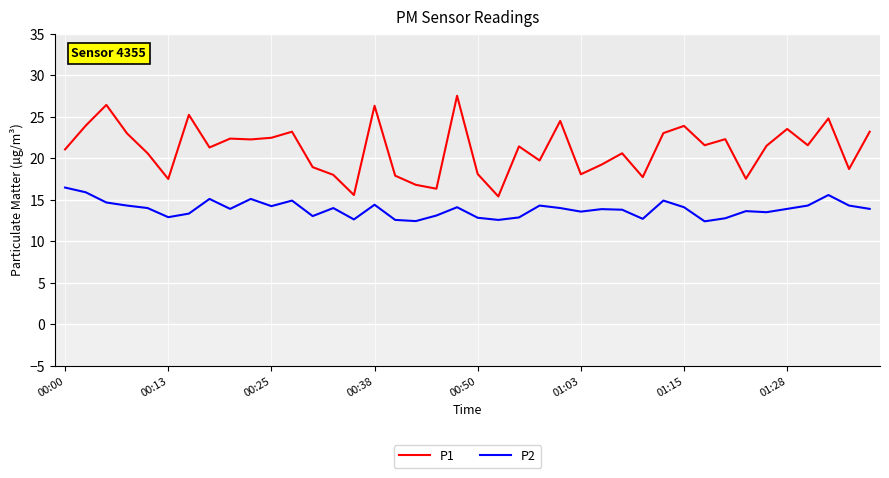

List the series in order of their overall mean, lowest first.

P2, P1